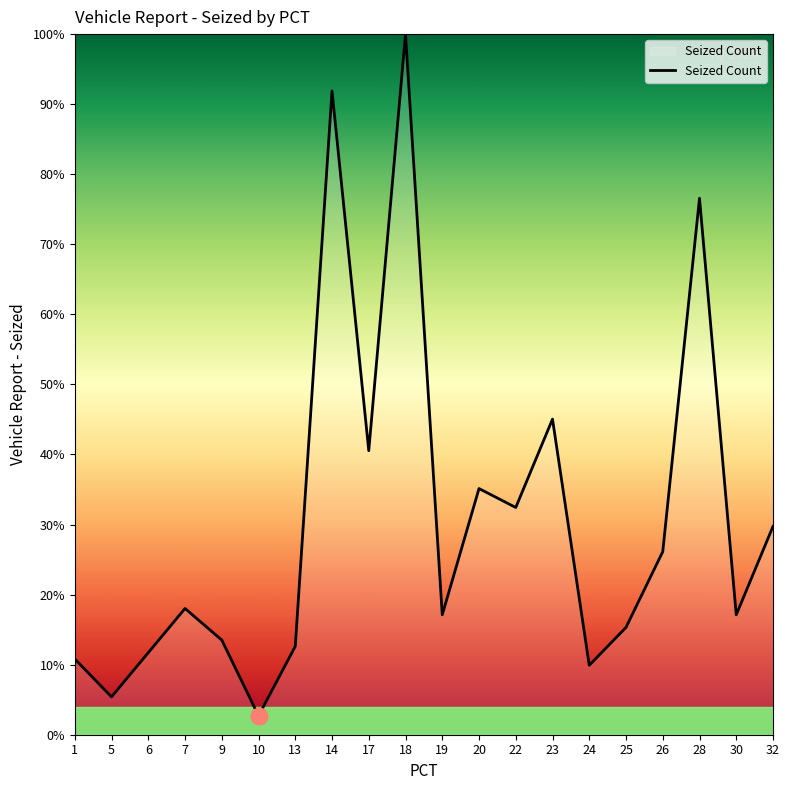

True or false: the data has more than 1 interior local peaks.

True